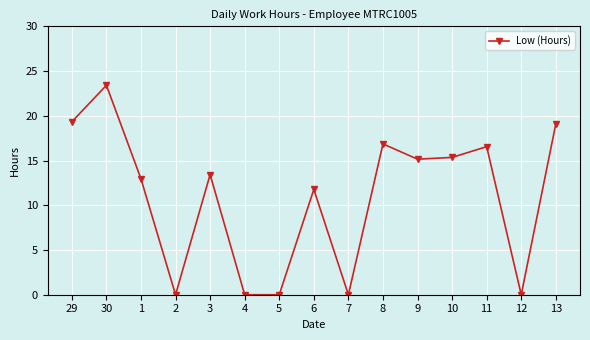

How many points are higher than both their immediate neighbors (excluding endpoints)?

5